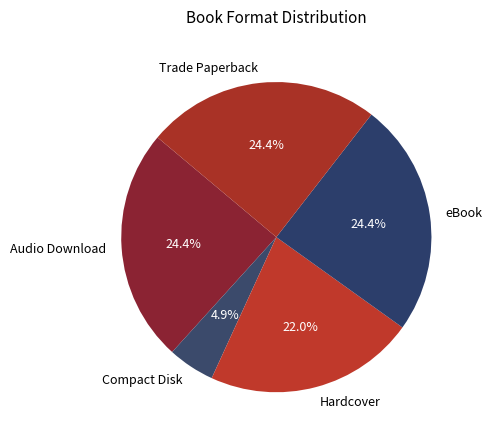

To the nearest percent, what portion does Trade Paperback represent?

24%